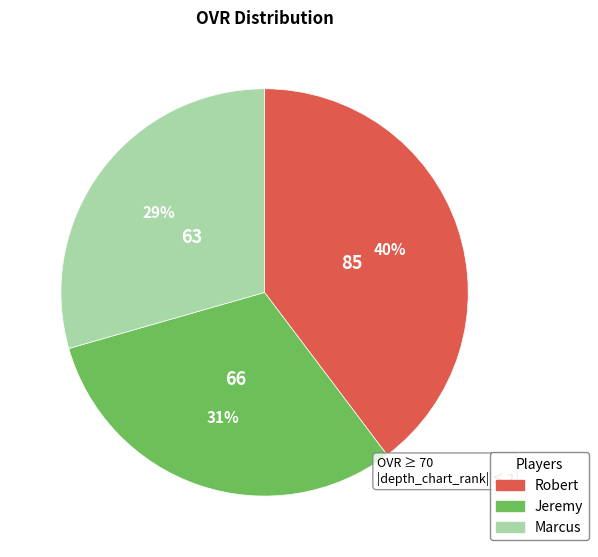

Approximately how many times larger is the value at Robert compared to Jeremy?

1.3